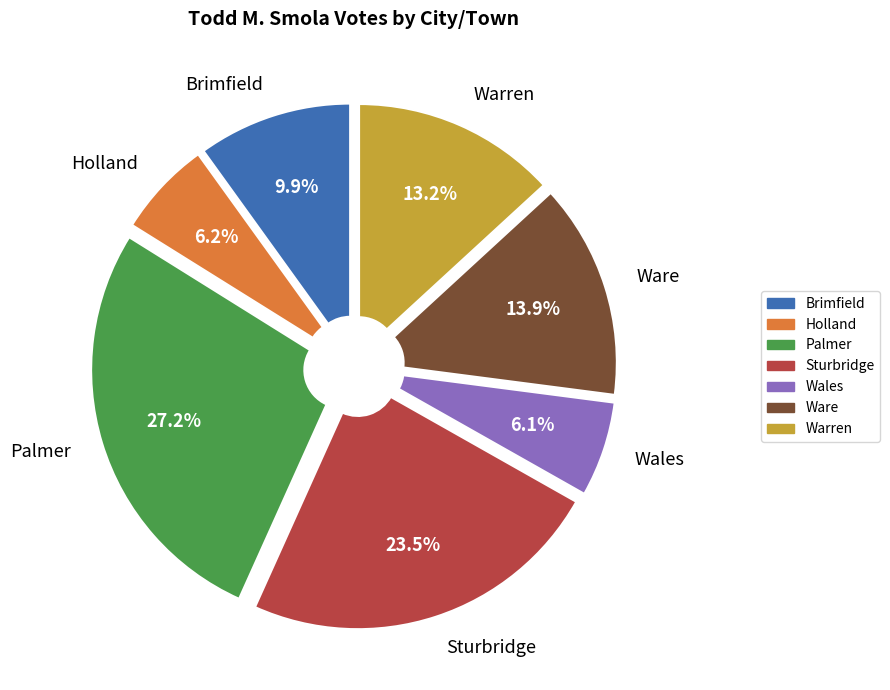

Does Sturbridge account for over 50% of the chart?

No